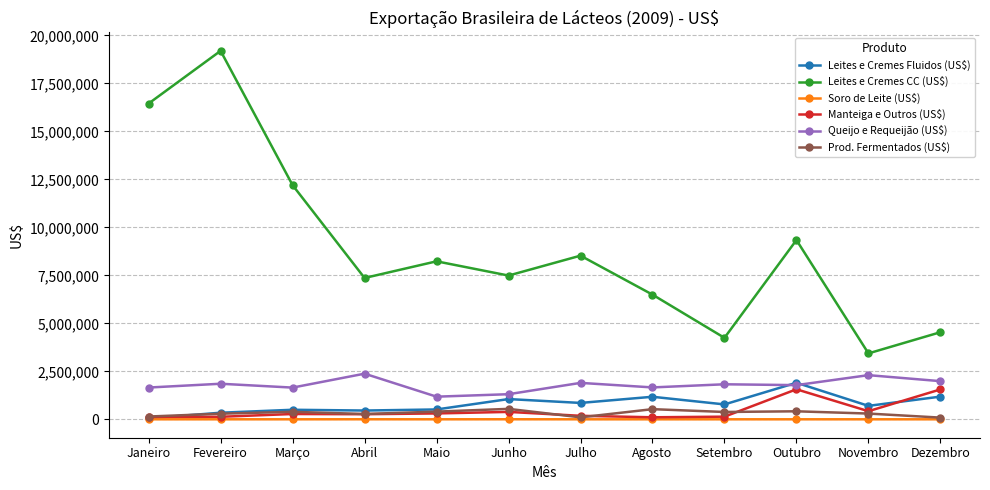

Rank the series by their maximum value, from highest to lowest.

Leites e Cremes CC (US$), Queijo e Requeijão (US$), Leites e Cremes Fluidos (US$), Manteiga e Outros (US$), Prod. Fermentados (US$), Soro de Leite (US$)